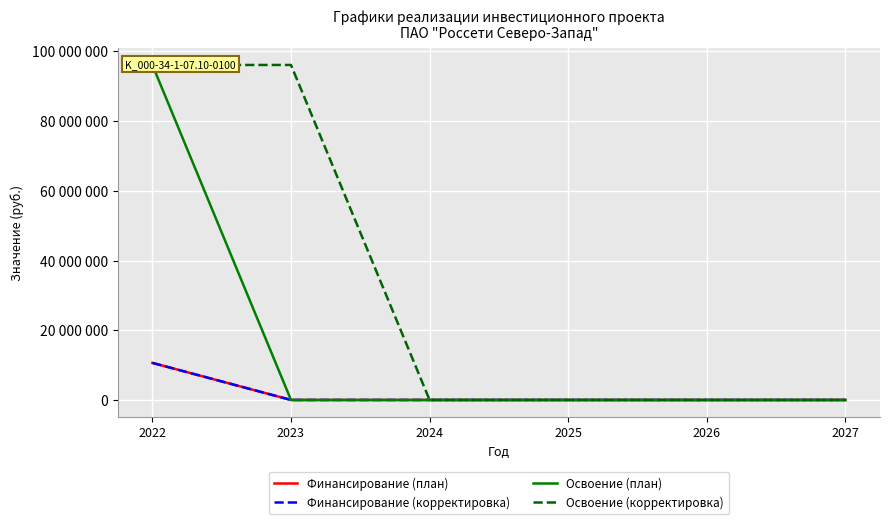

Which series has the largest total across all categories?

Освоение (корректировка)